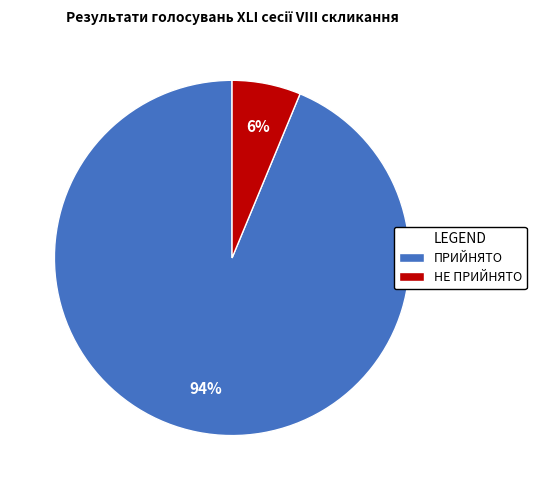

Approximately how many times larger is the value at НЕ ПРИЙНЯТО compared to ПРИЙНЯТО?

0.1